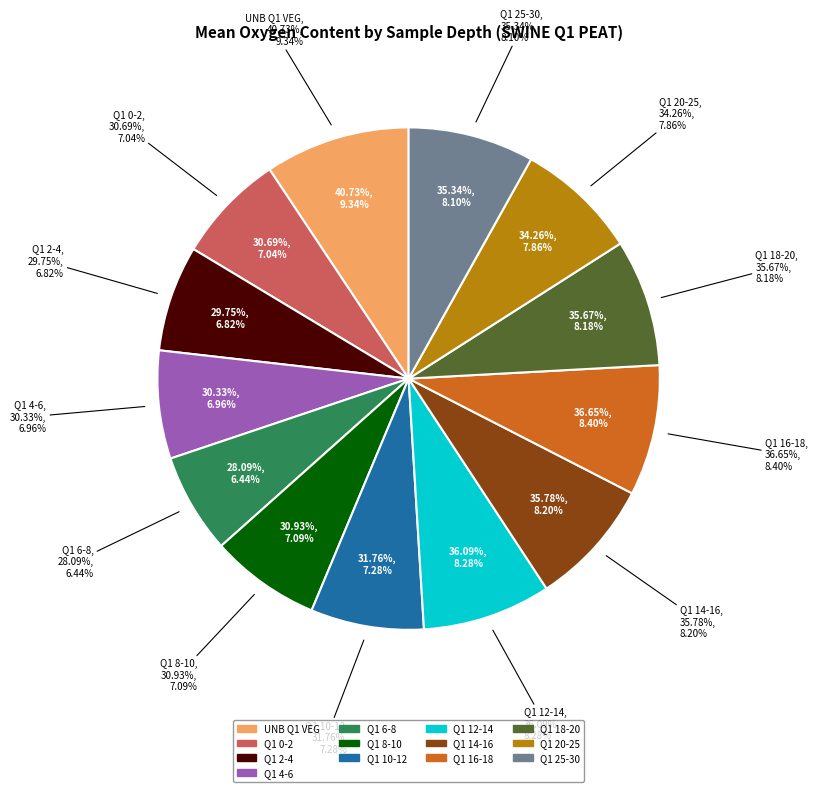

What percentage is the Q1 12-14 slice, to the nearest percent?

8%